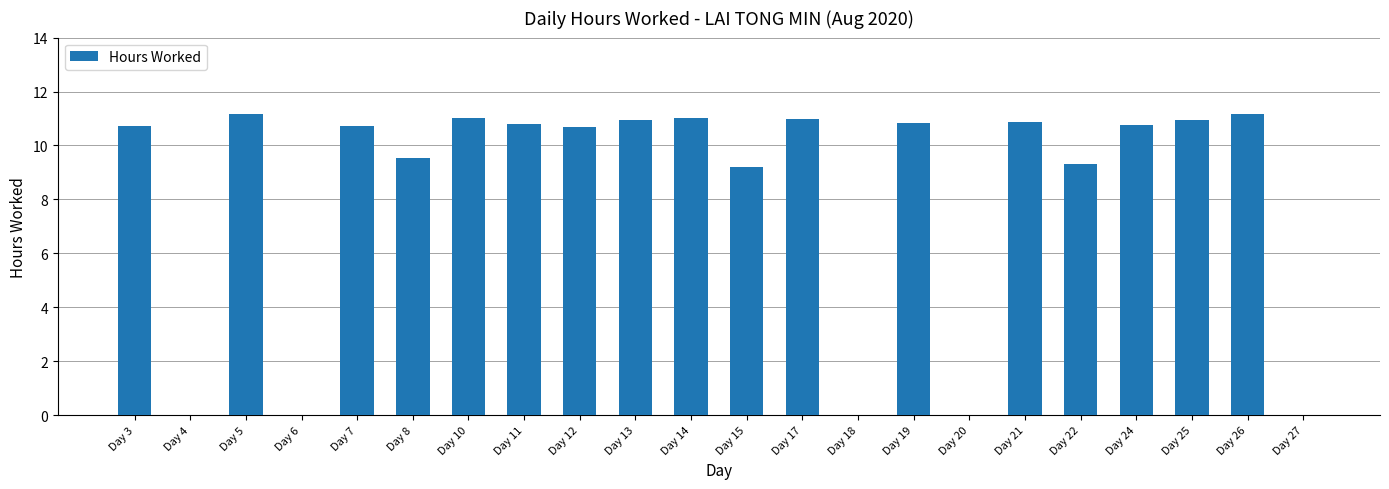

What is the average value?

8.2